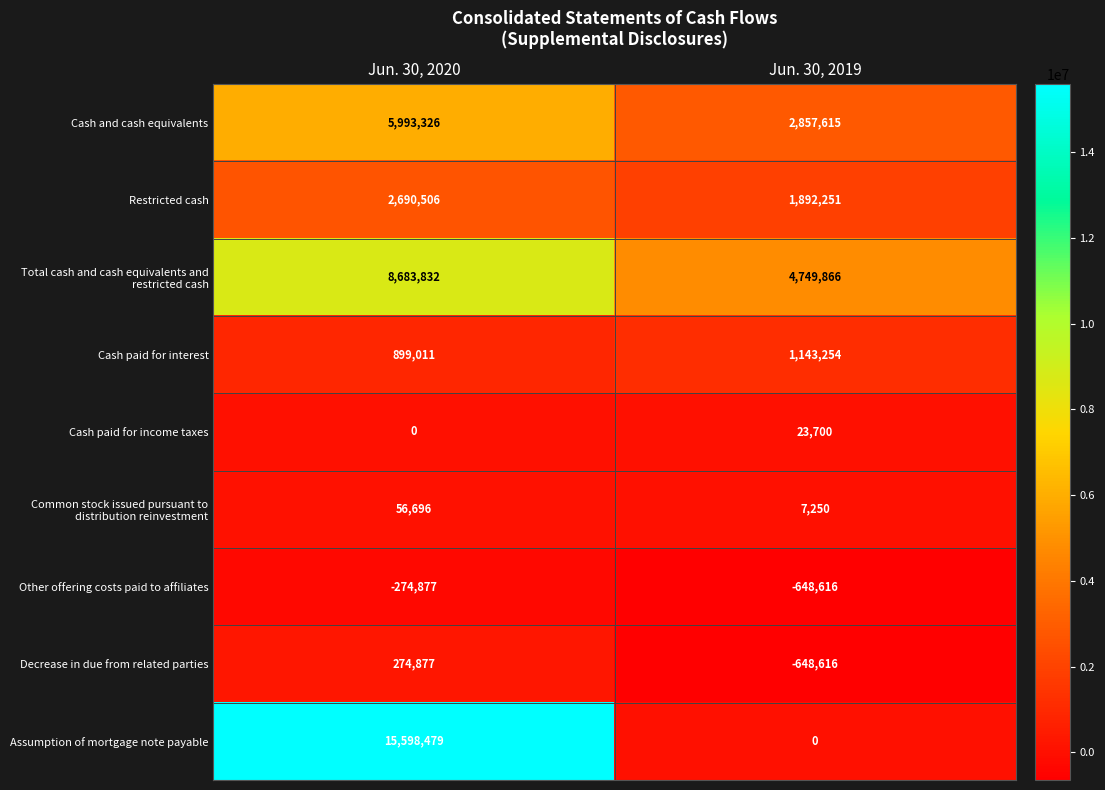

Is the value of Assumption of mortgage note payable at Jun. 30, 2020 greater than the value of Cash paid for income taxes at Jun. 30, 2019?

Yes